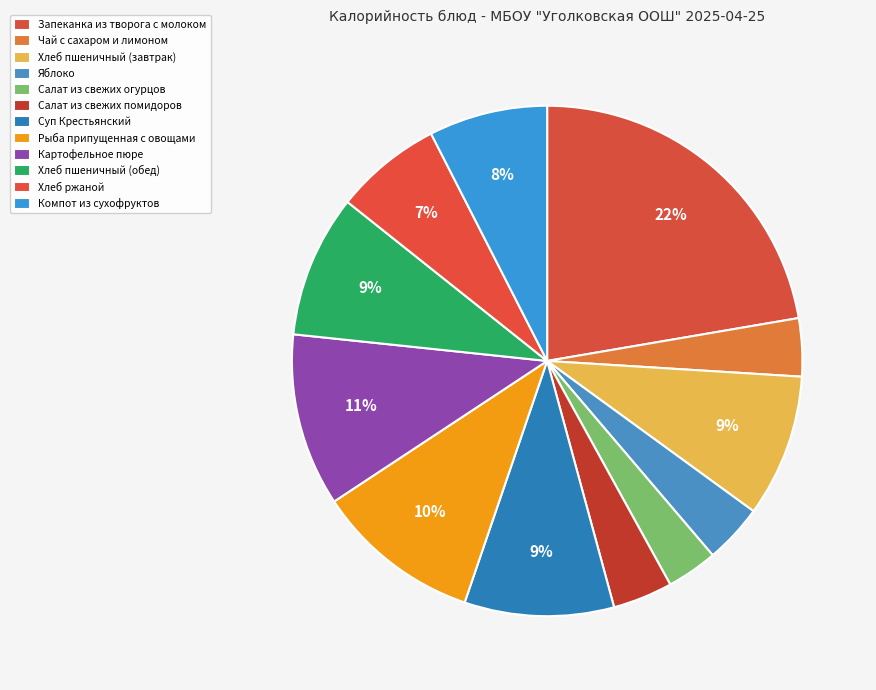

Is there a majority slice in this chart?

No